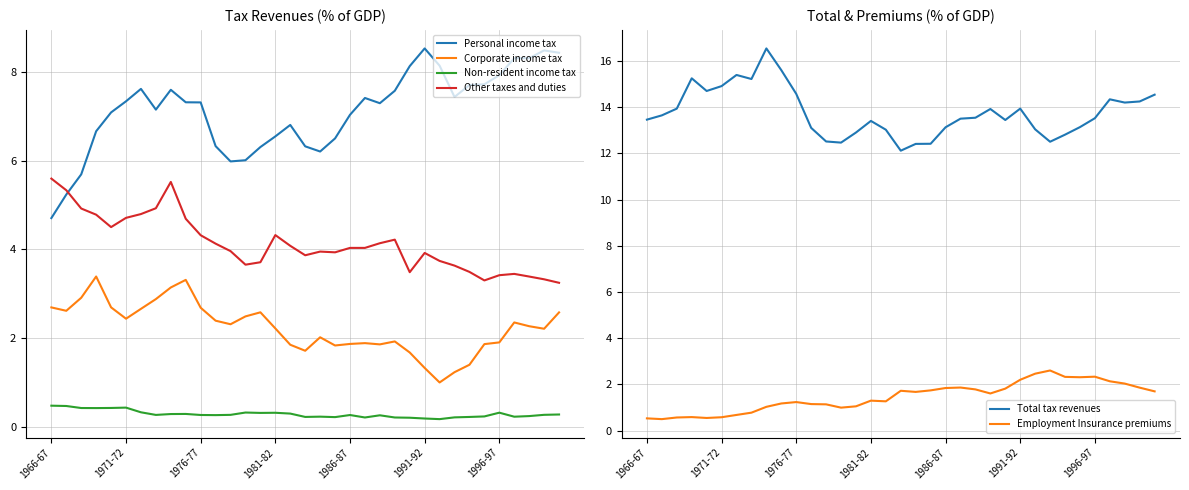

What is the difference between the highest and lowest values at 12?

12.3